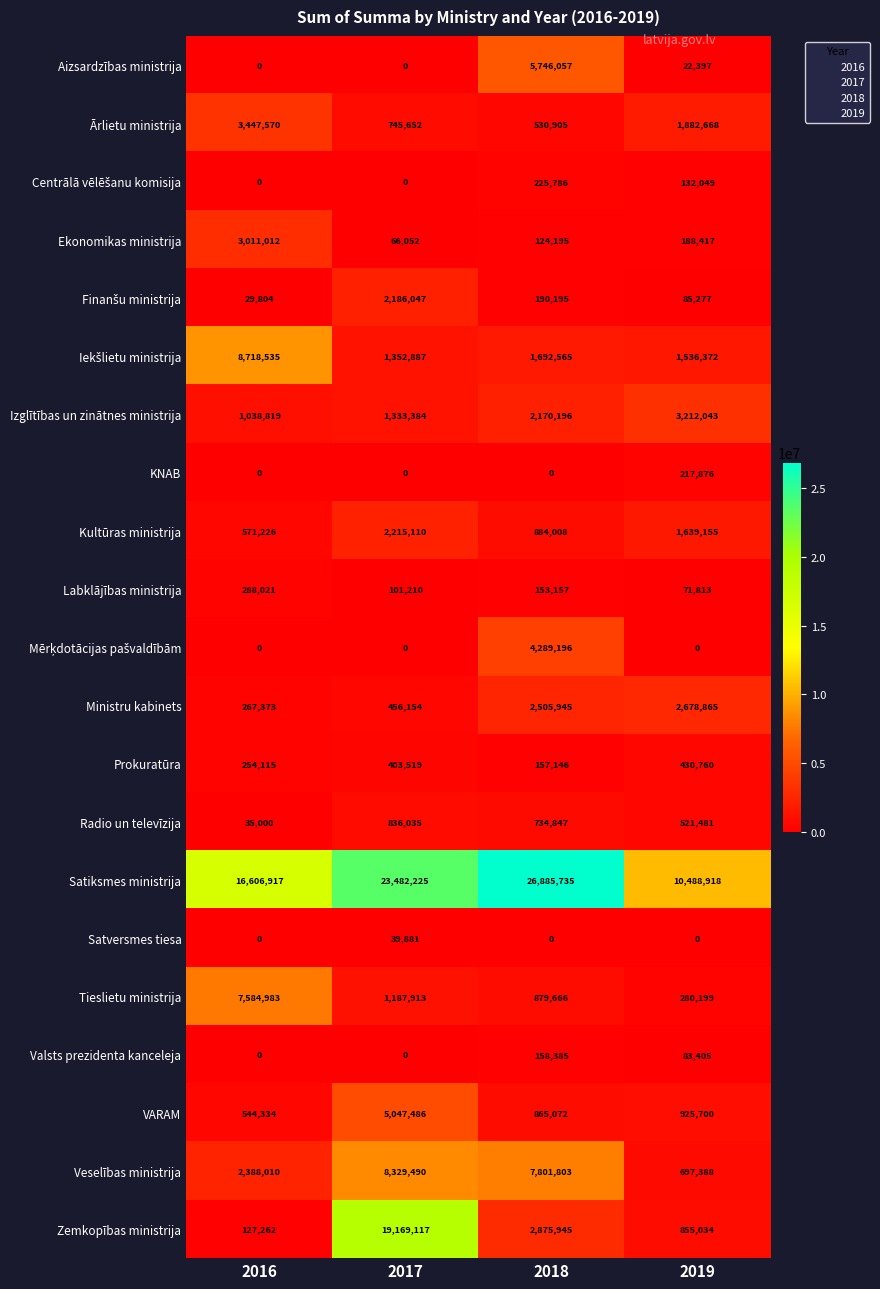

List the labels in order of Zemkopības ministrija value, largest first.

2017, 2018, 2019, 2016